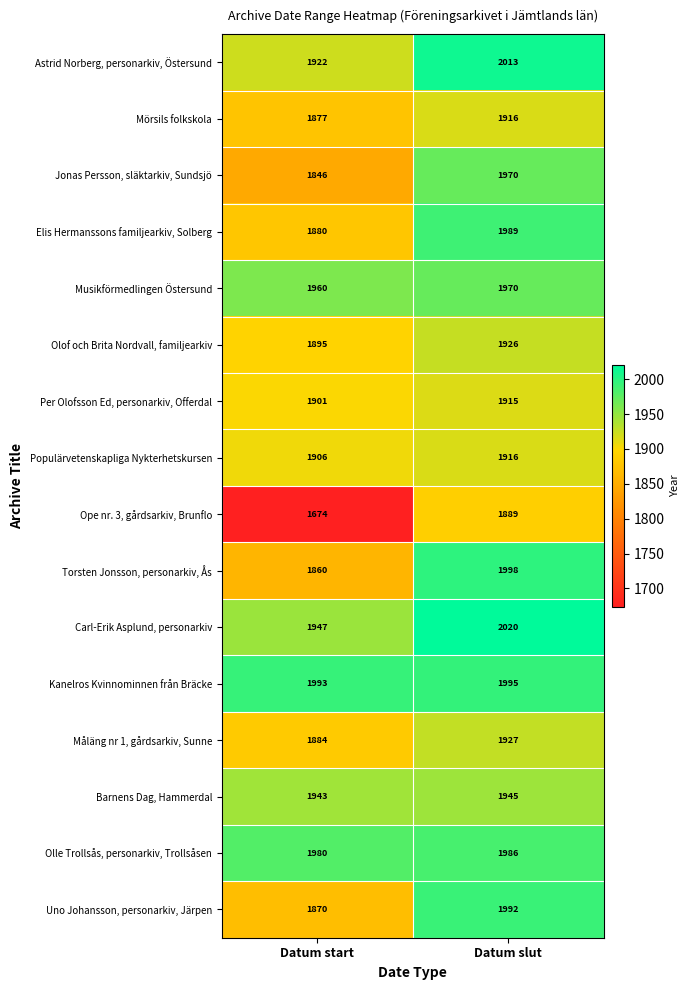

What is the maximum value shown in the chart?

2020